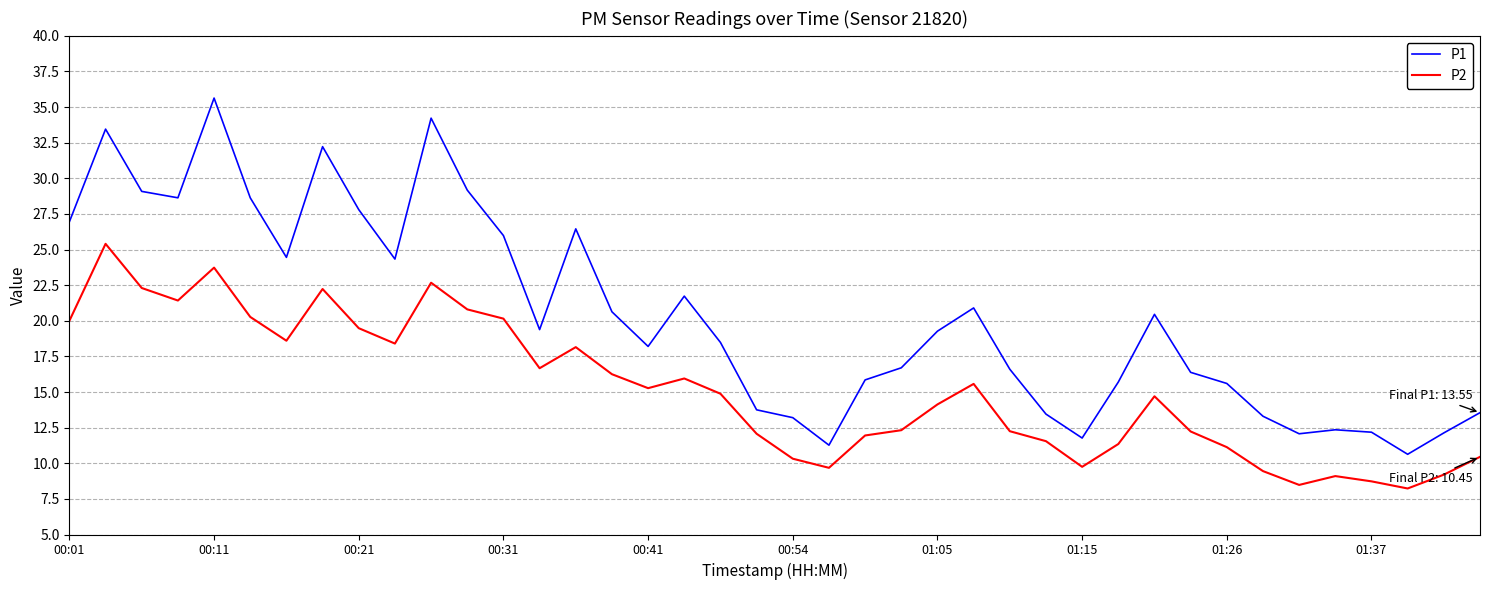

Which series has the widest spread of values?

P1